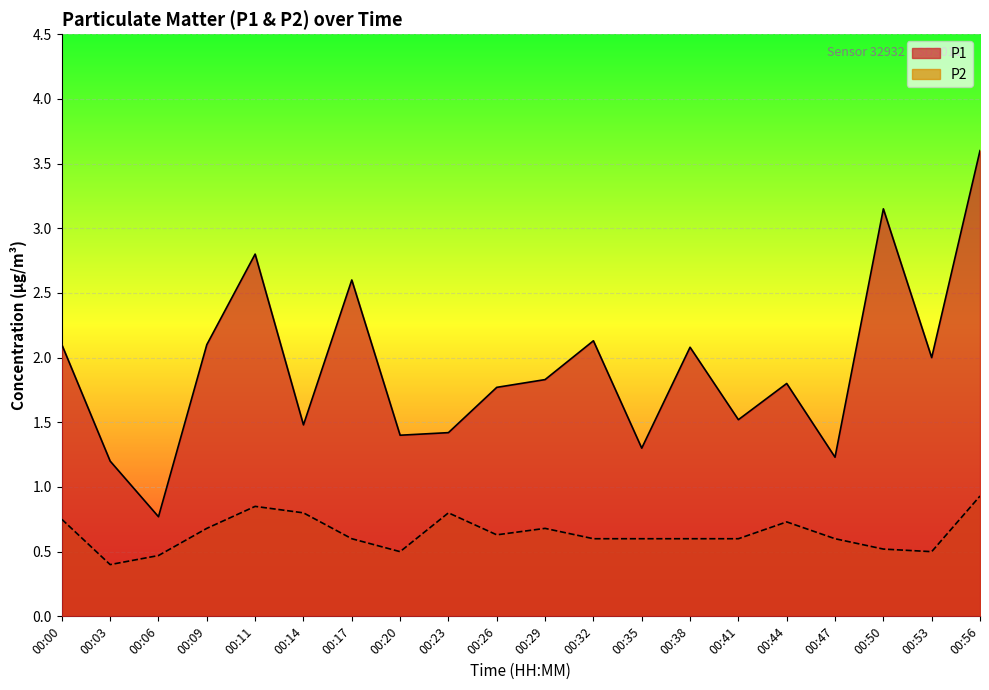

How many series are shown in this chart?

2